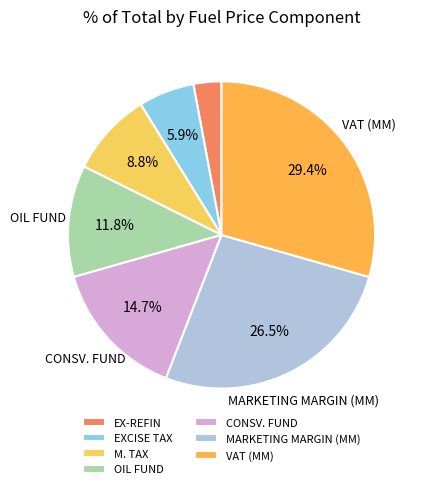

Is it true that M. TAX is 17% of the pie?

False